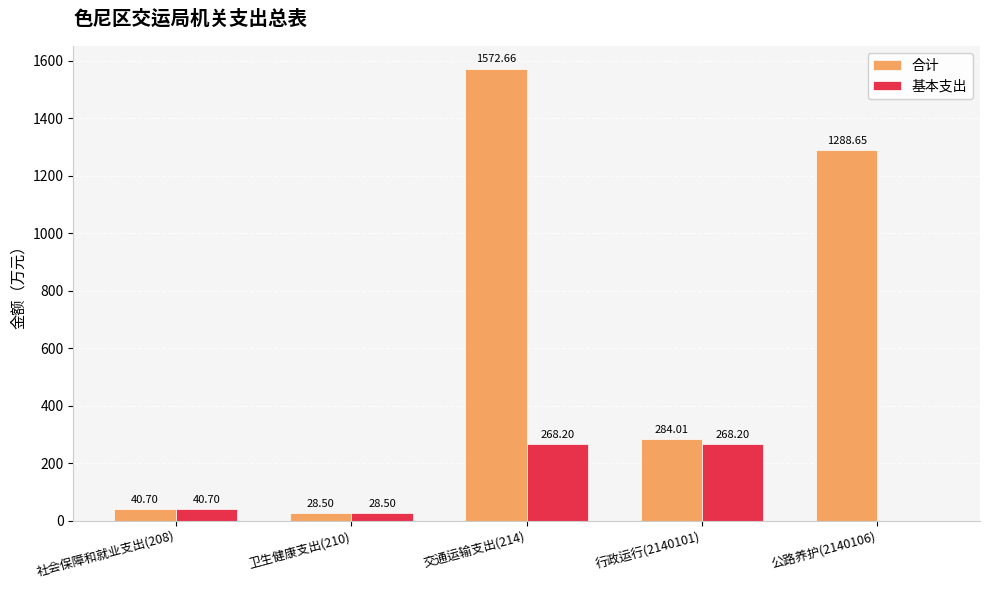

How many groups of bars are there?

5